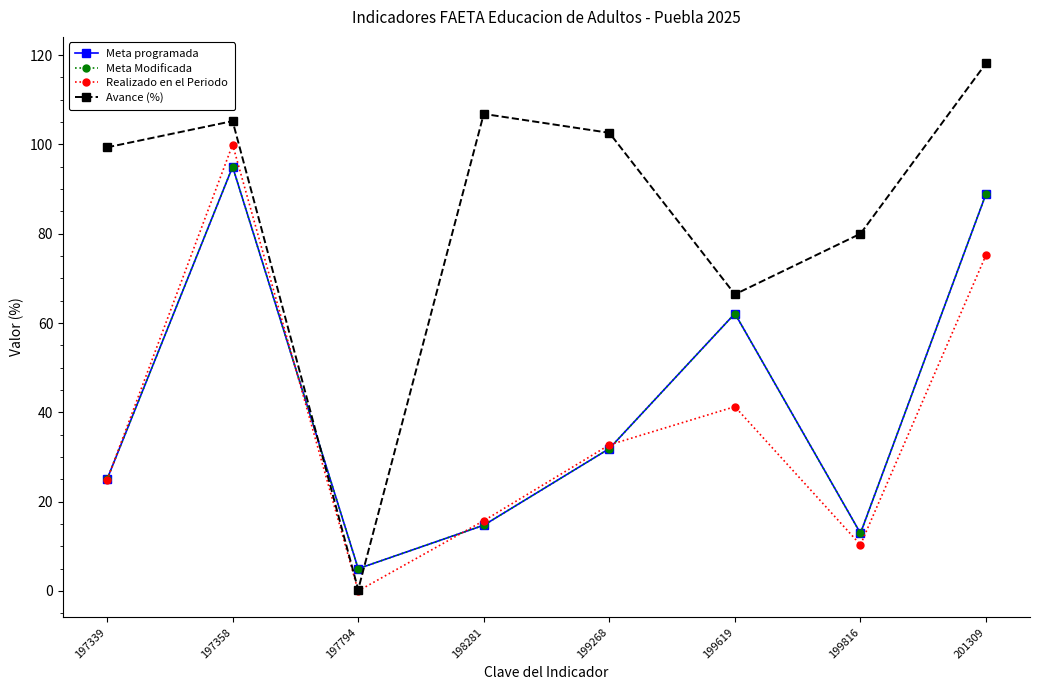

Which category has the highest value in the Realizado en el Periodo series?

197358